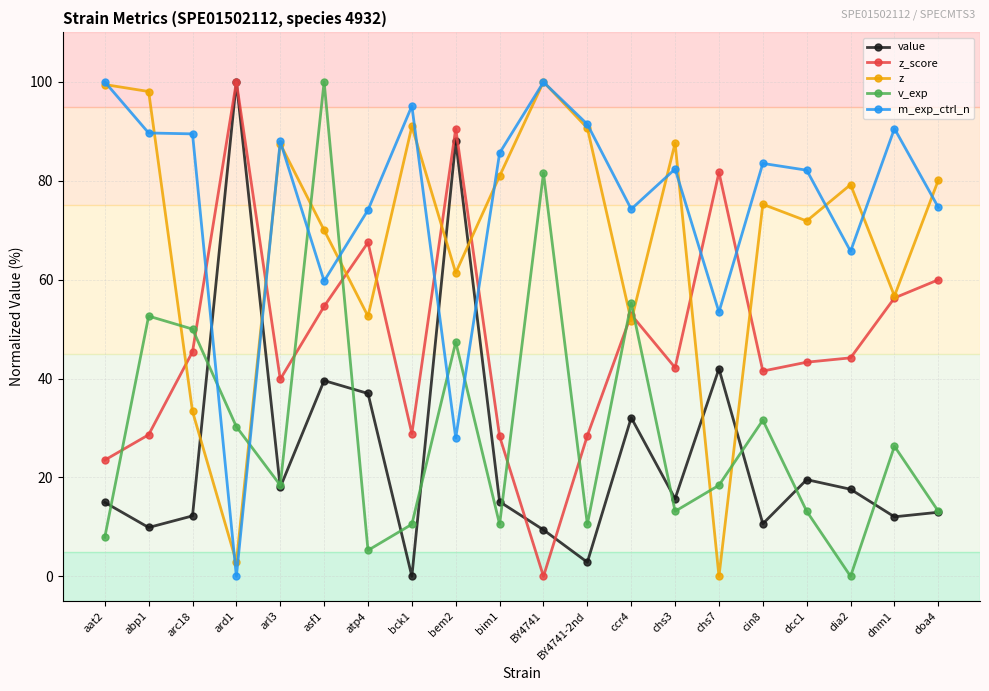

What is the difference between the second highest and second lowest values in the z_score series?

67.0